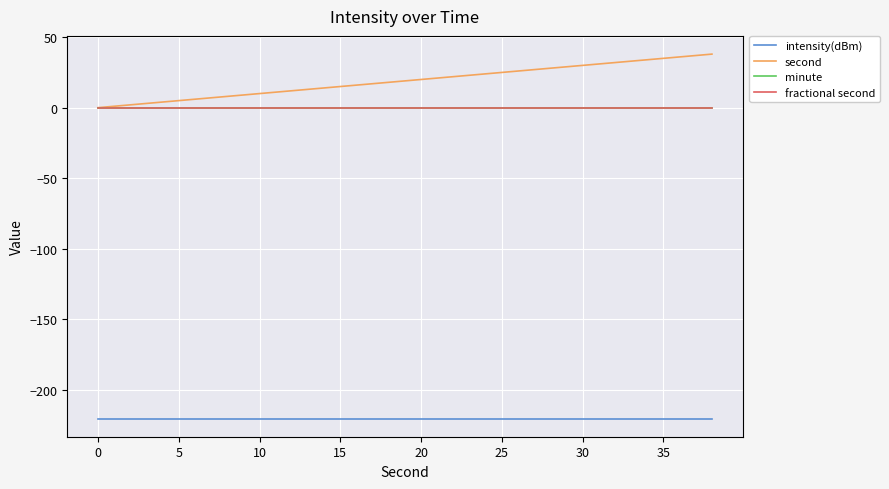

Does the chart have visible grid lines?

Yes